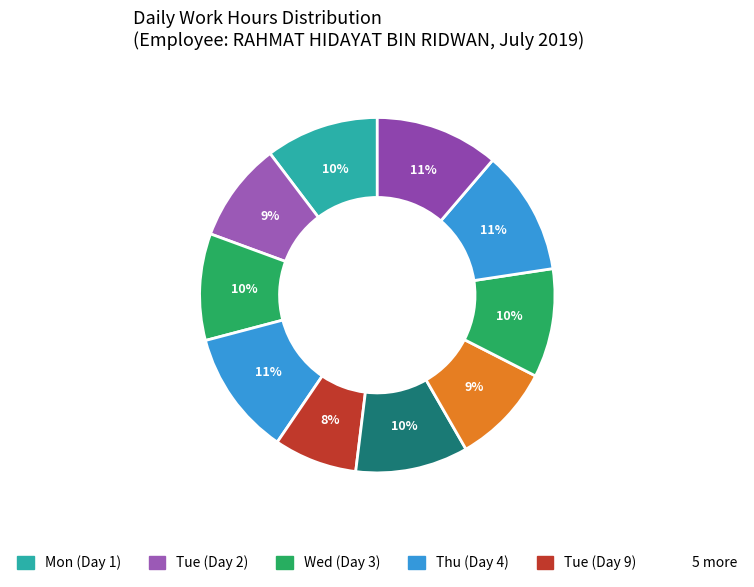

How many slices are in this pie chart?

10